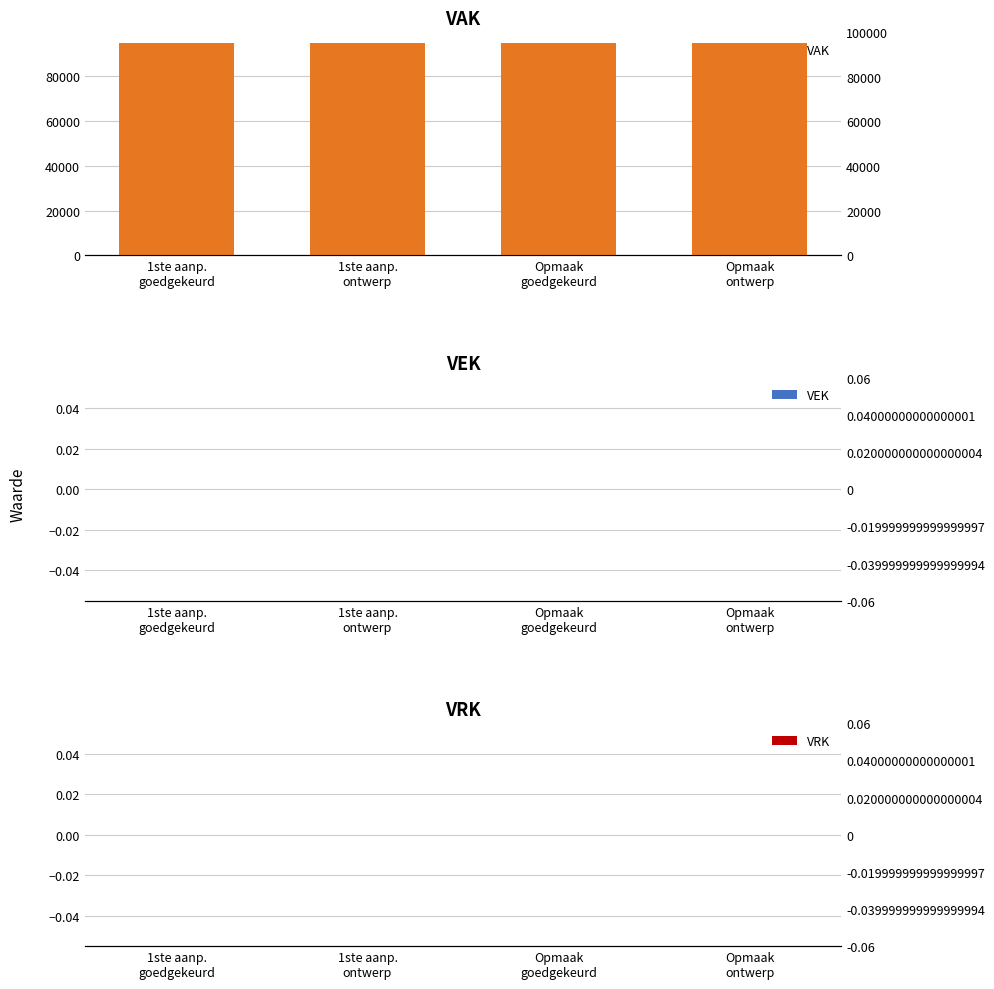

What is the spread (max minus min) of values at Opmaak
ontwerp?

95000